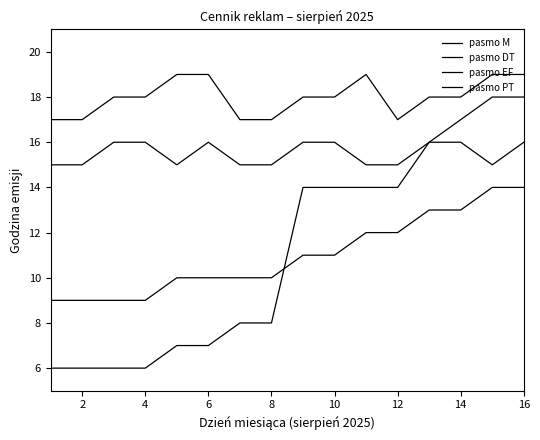

Count the number of categories in the chart.

16